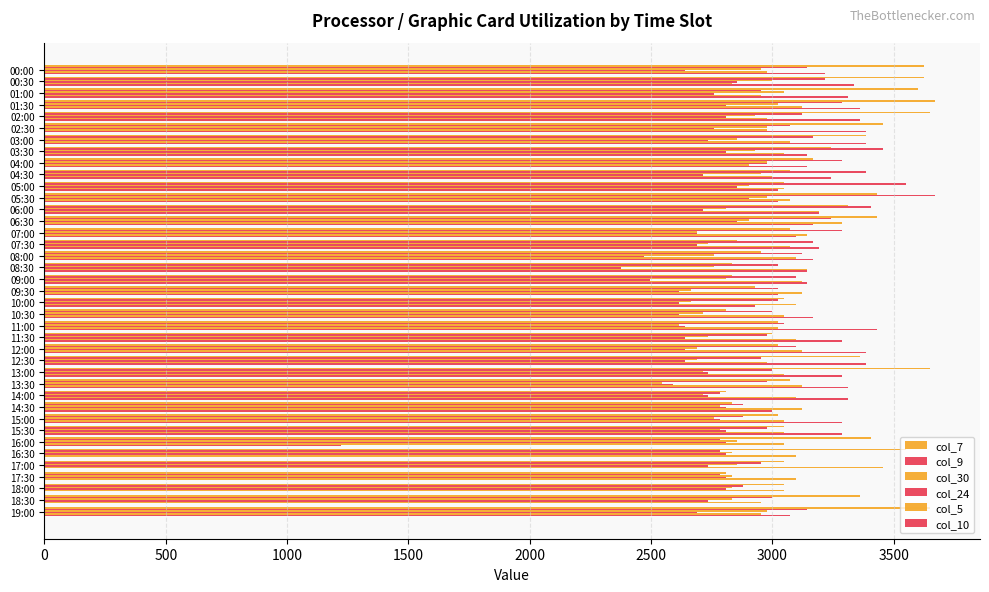

Count the number of categories in the chart.

39